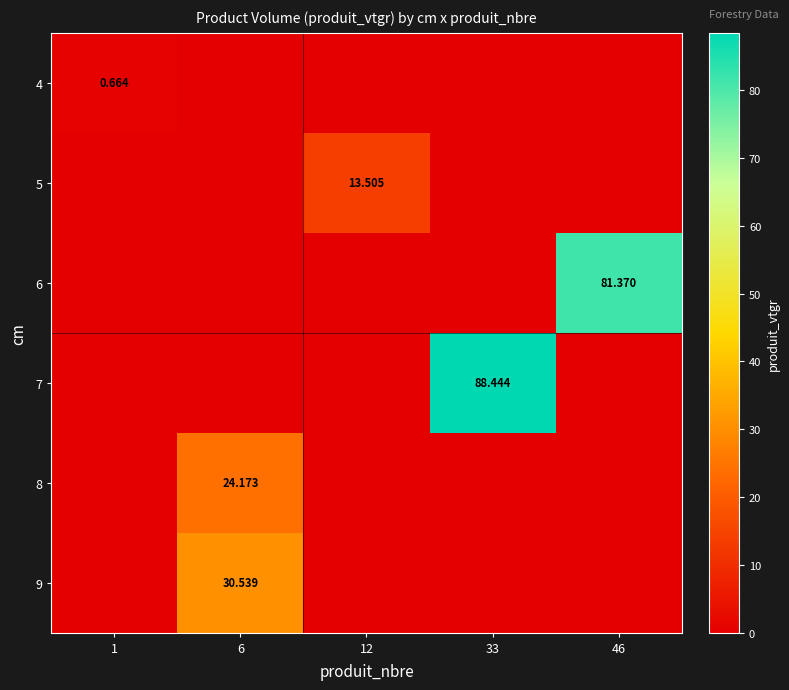

What is the total value across all series at 1?

0.7